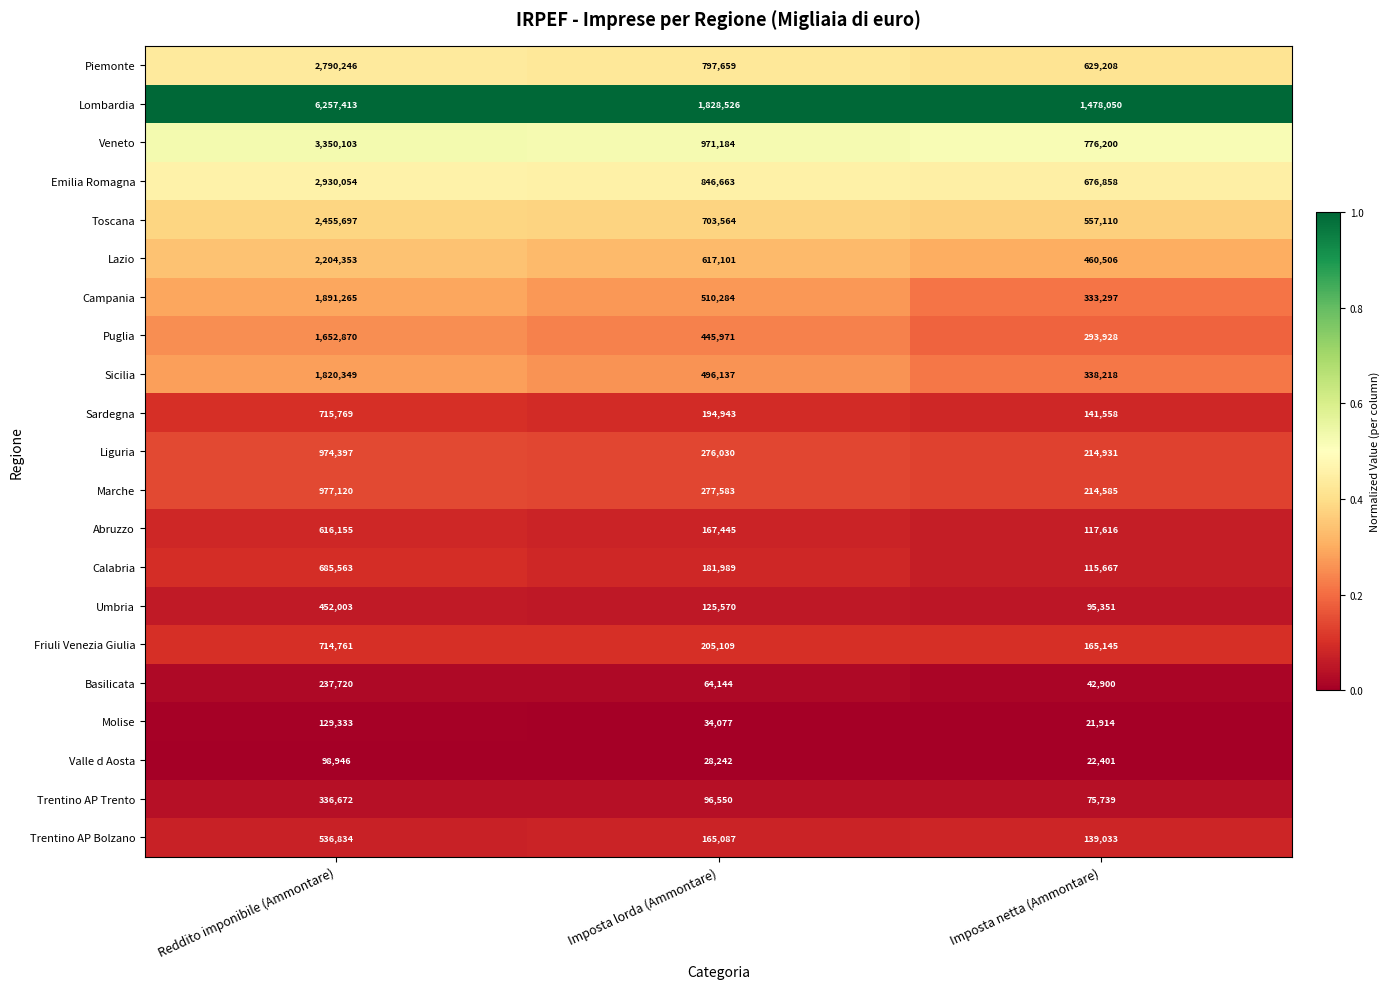

Is it true that Umbria equals 160713 at Imposta netta (Ammontare)?

False